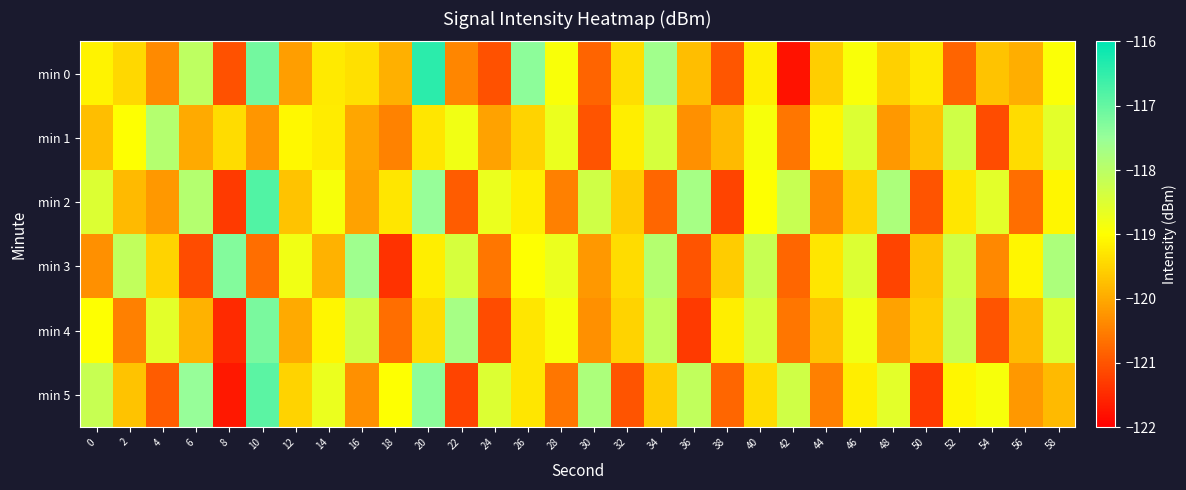

At how many categories does at least one series exceed -119?

24